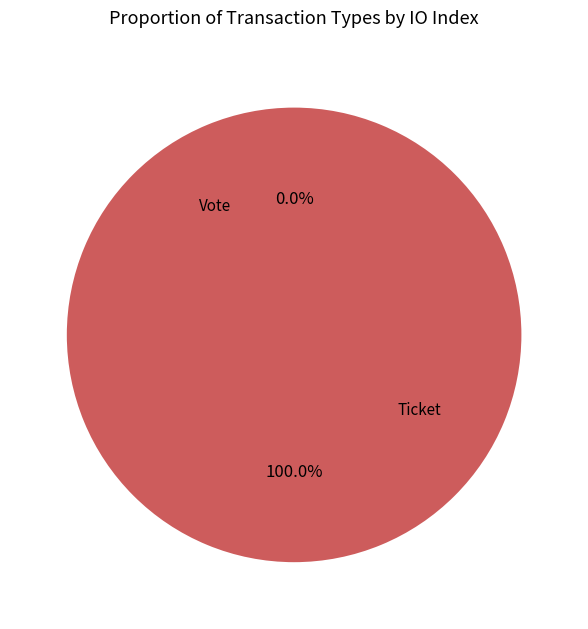

Rank the categories by value from highest to lowest.

Vote, Ticket